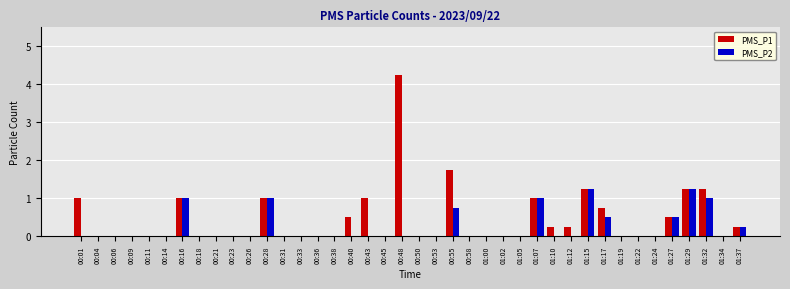

What is the total value across all series at 01:15?

2.5